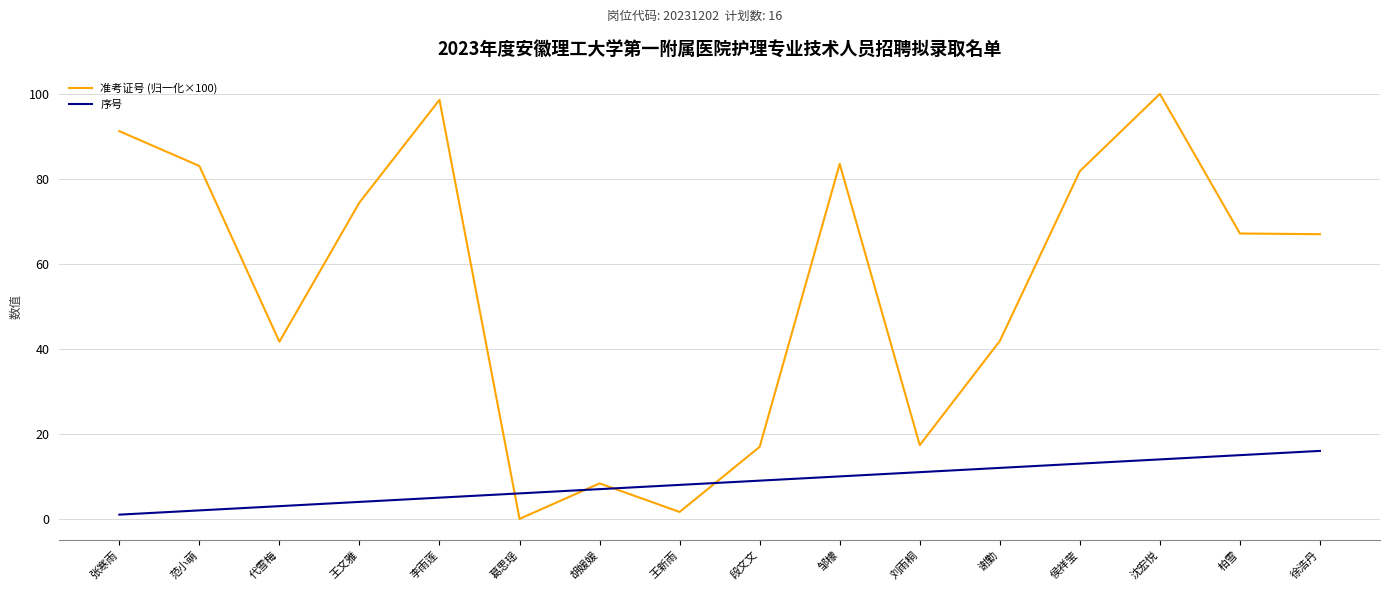

Read the 序号 value at 葛思瑶.

6.0